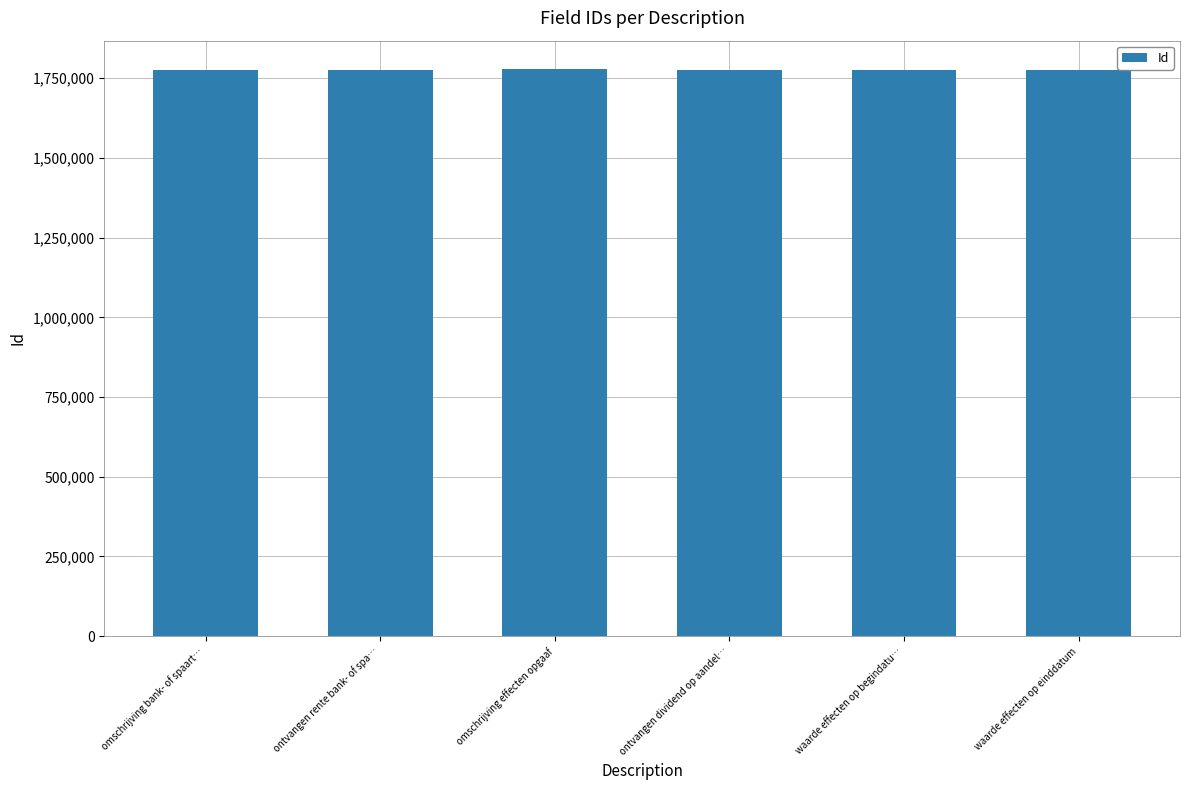

Approximately how many times larger is the value at waarde effecten op begindatu… compared to ontvangen dividend op aandel…?

1.0